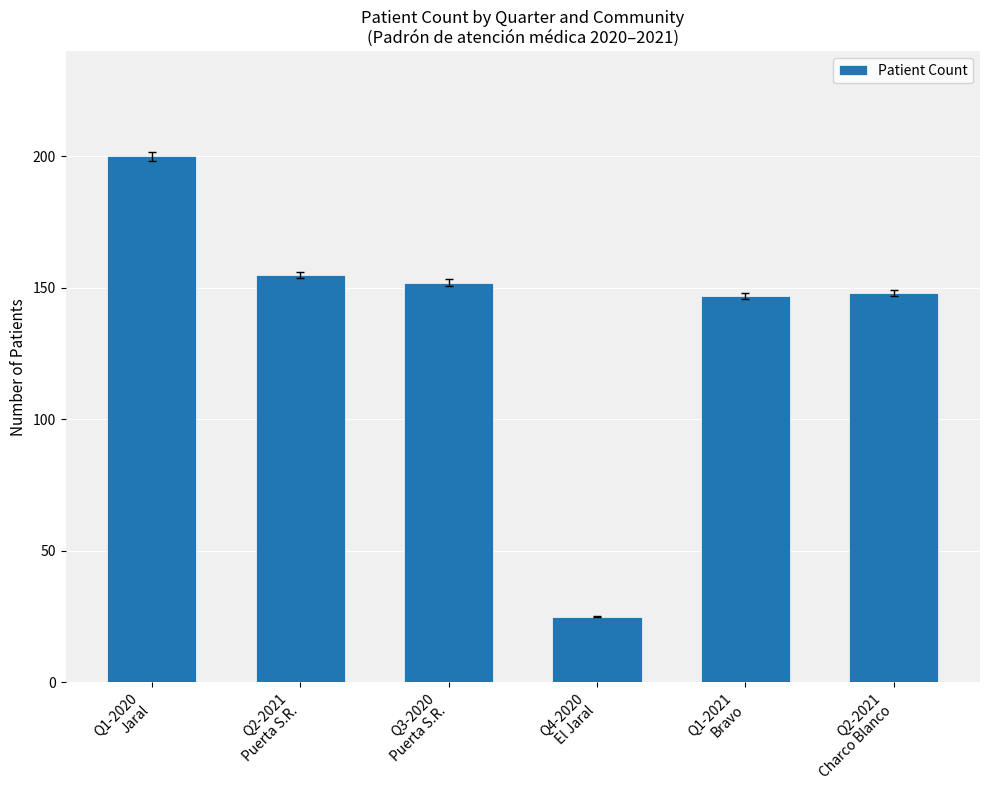

Reading left to right, extract all data points from this chart.

Q1-2020
Jaral=200	Q2-2021
Puerta S.R.=155	Q3-2020
Puerta S.R.=152	Q4-2020
El Jaral=25	Q1-2021
Bravo=147	Q2-2021
Charco Blanco=148